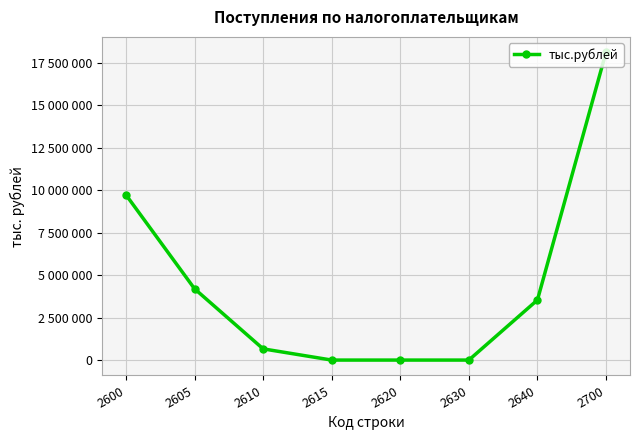

What is the sum of all values?

36236692